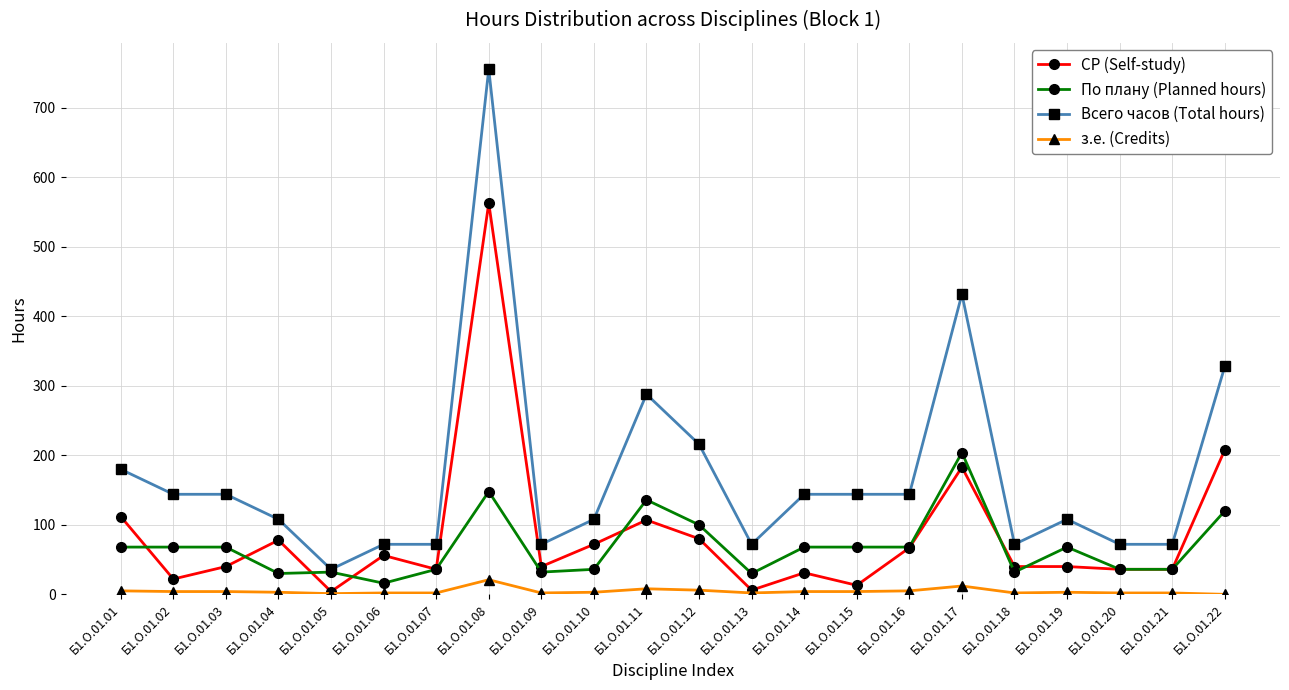

At Б1.О.01.06, list the series in order from largest to smallest.

Всего часов (Total hours), СР (Self-study), По плану (Planned hours), з.е. (Credits)